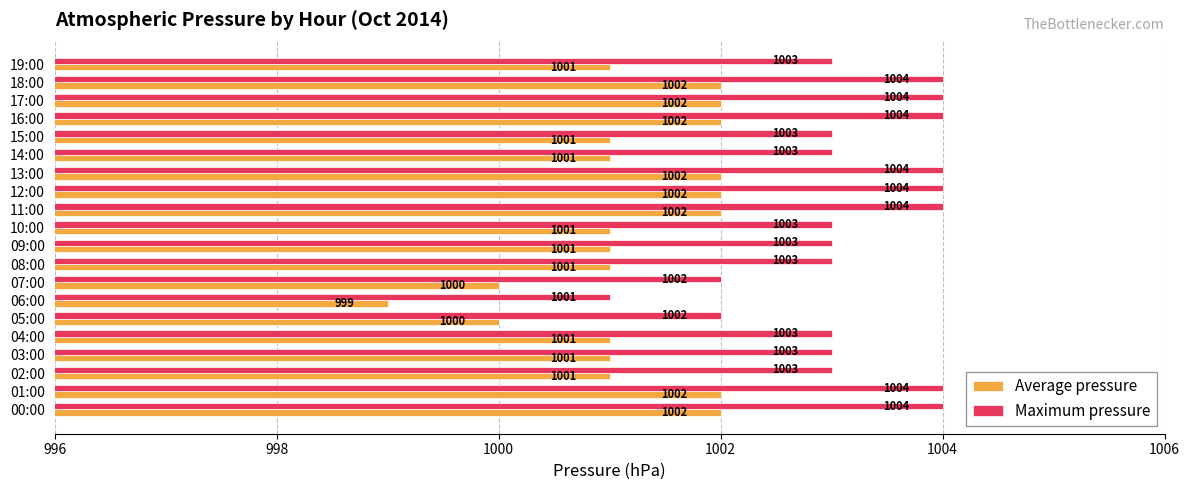

The value of Maximum pressure at 04:00 is 1343. True or false?

False